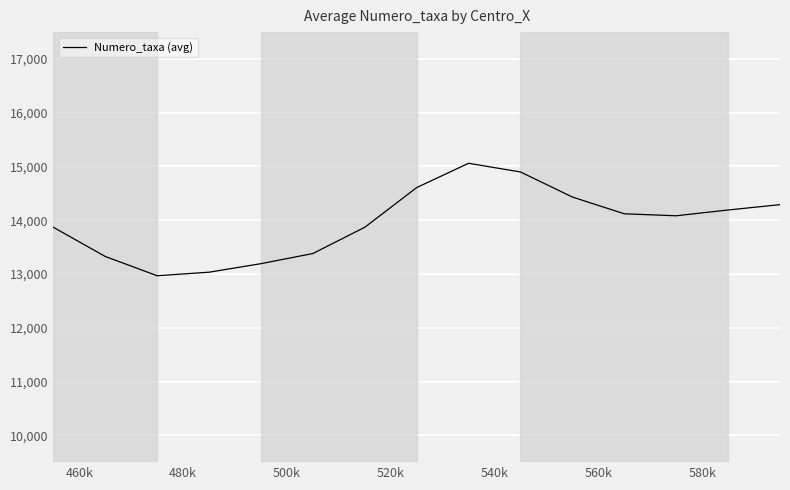

What is the maximum value shown in the chart?

15059.8